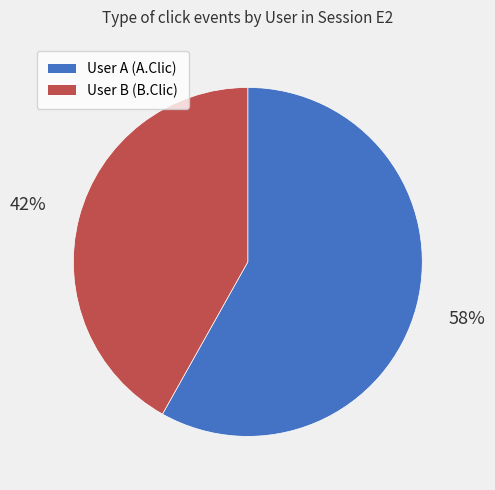

Count the number of slices in the pie.

2